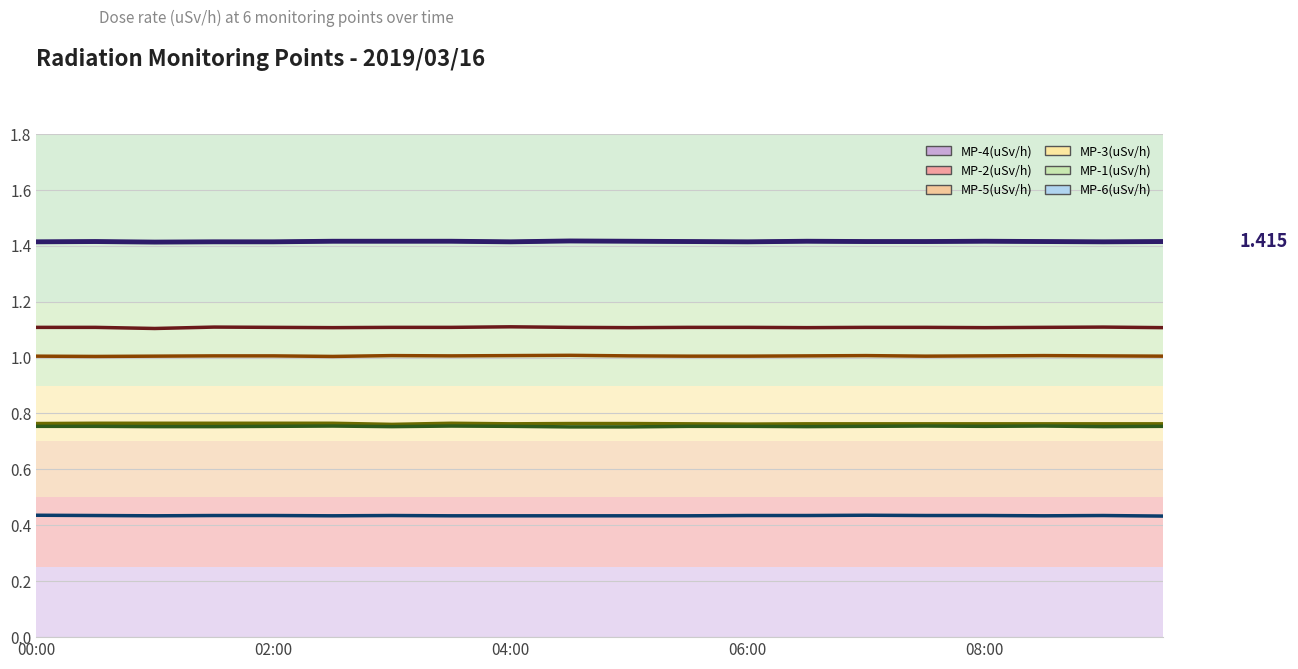

List the series in order of their peak value, lowest first.

MP-6(uSv/h), MP-1(uSv/h), MP-3(uSv/h), MP-5(uSv/h), MP-2(uSv/h), MP-4(uSv/h)